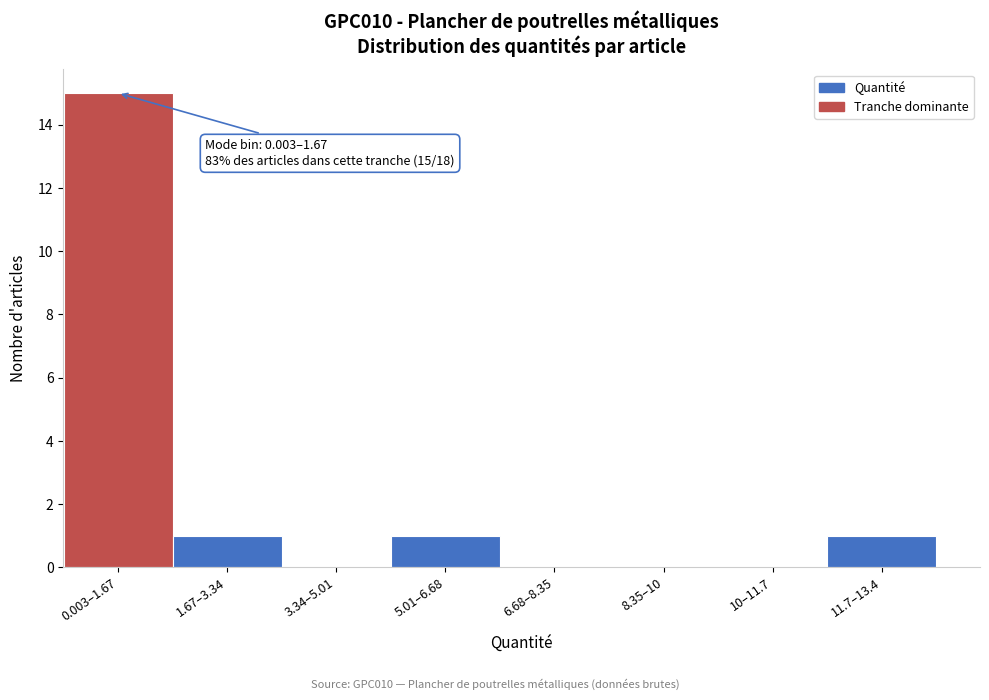

Reading left to right, what are all the values shown in this chart?

0.003–1.67=15	1.67–3.34=1	3.34–5.01=0	5.01–6.68=1	6.68–8.35=0	8.35–10=0	10–11.7=0	11.7–13.4=1